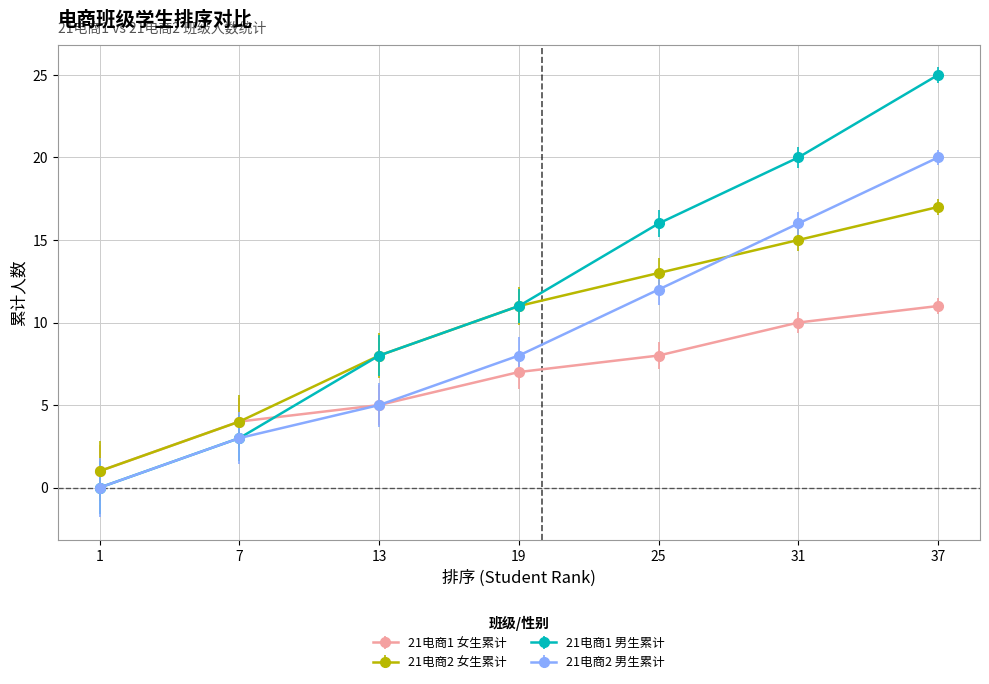

What are all the series names shown in the legend?

21电商1 女生累计, 21电商2 女生累计, 21电商1 男生累计, 21电商2 男生累计